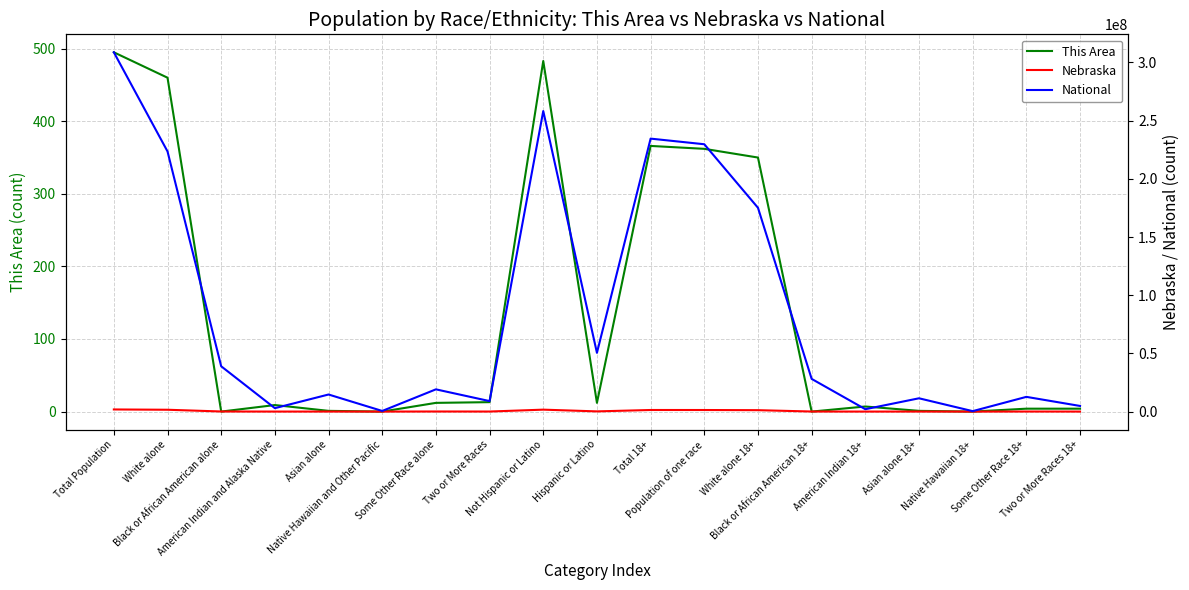

How many interior local peaks does the This Area series have?

4